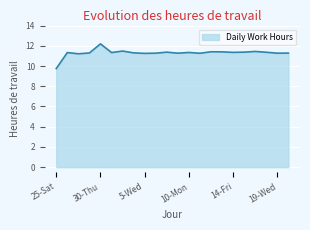

What is the difference between the maximum and minimum values?

2.4